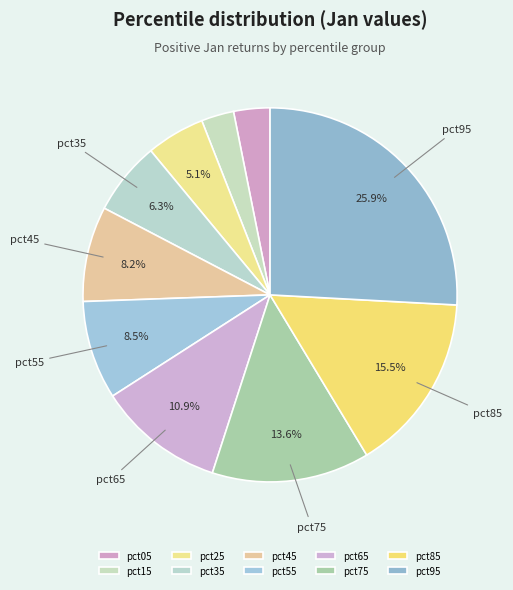

Which category has the smallest portion of the pie?

pct15